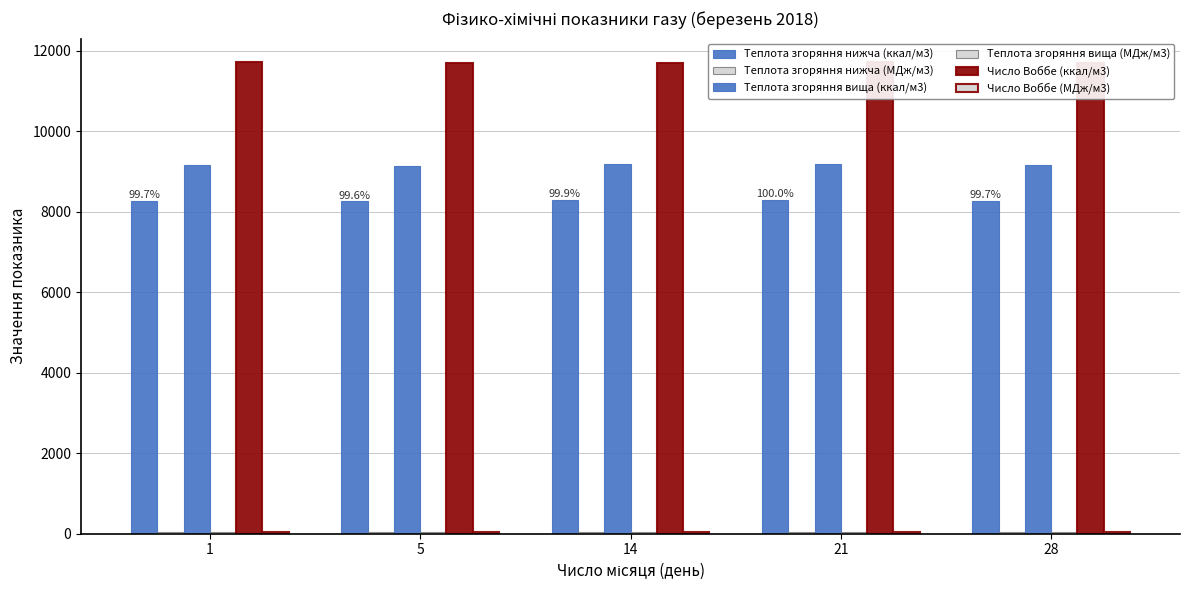

The Теплота згоряння нижча (МДж/м3) series shows 34.7 at 14. True or false?

True